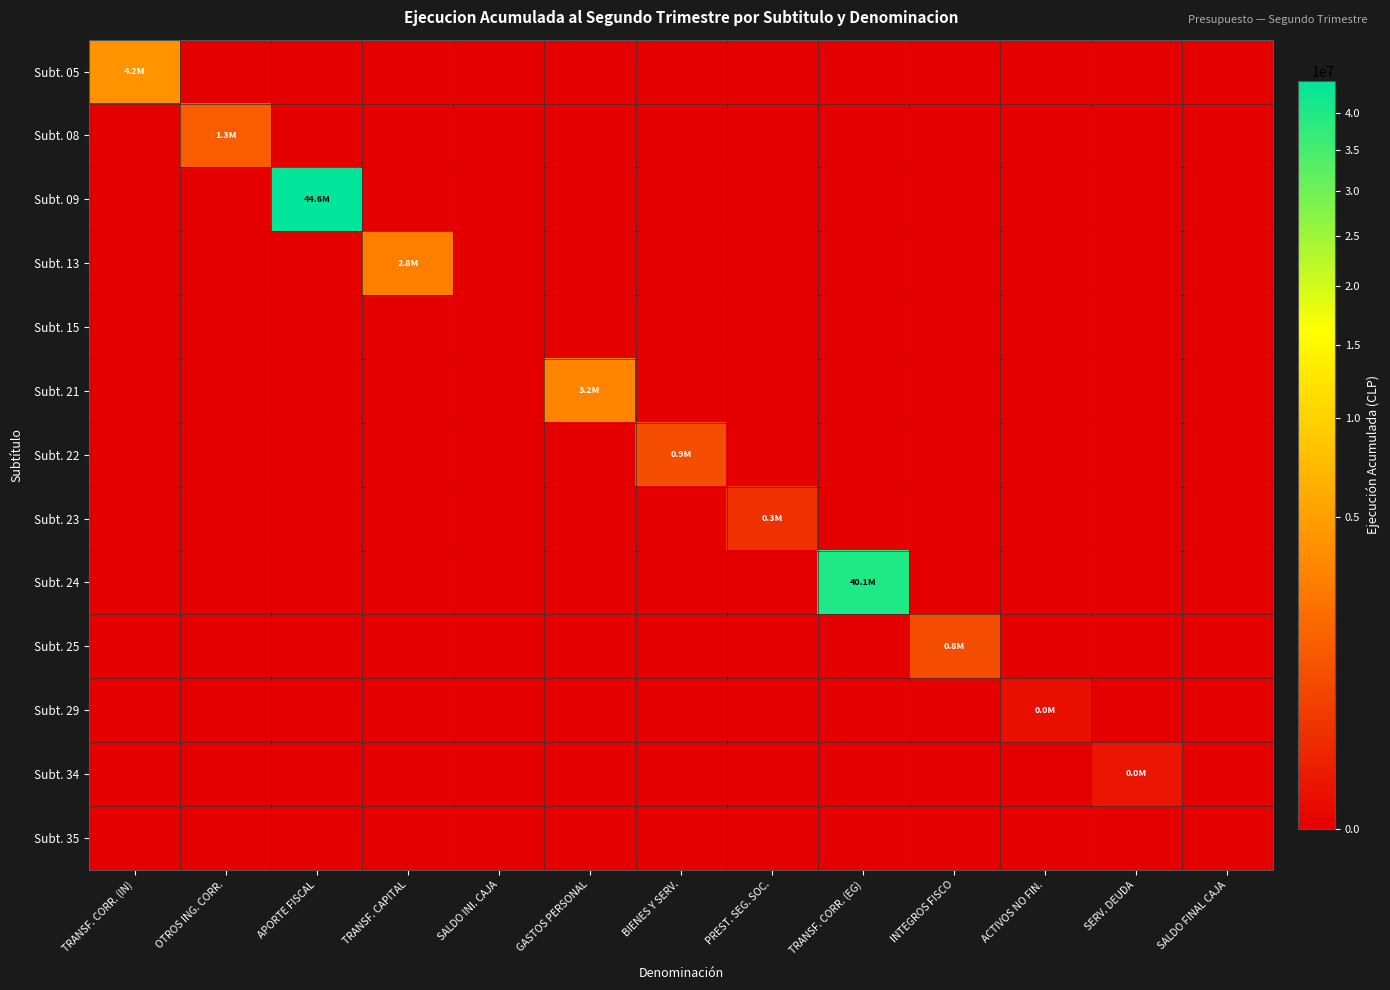

Which has a higher value, SALDO FINAL CAJA or ACTIVOS NO FIN.?

SALDO FINAL CAJA